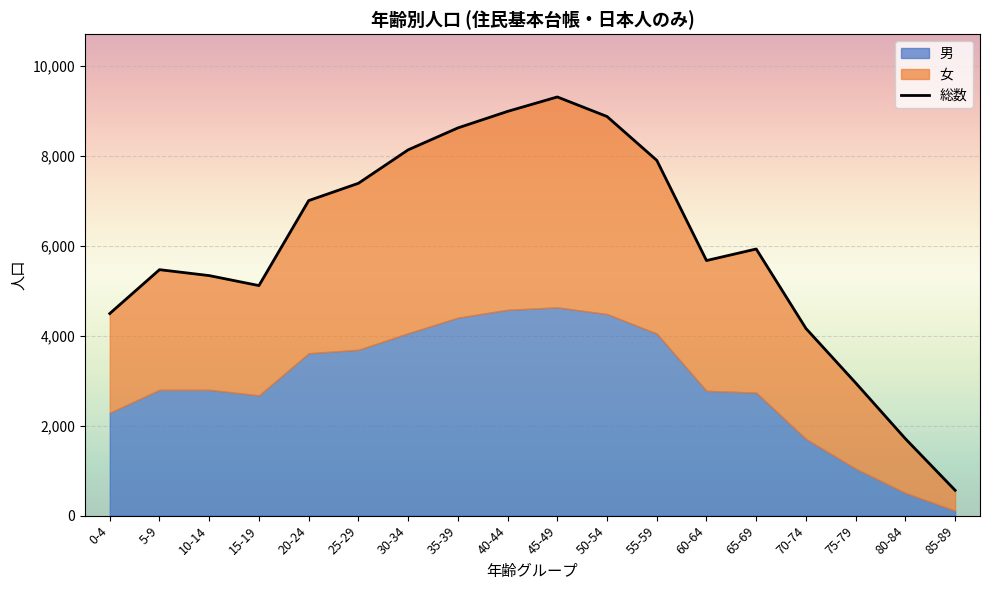

How many values are below 5933?

9